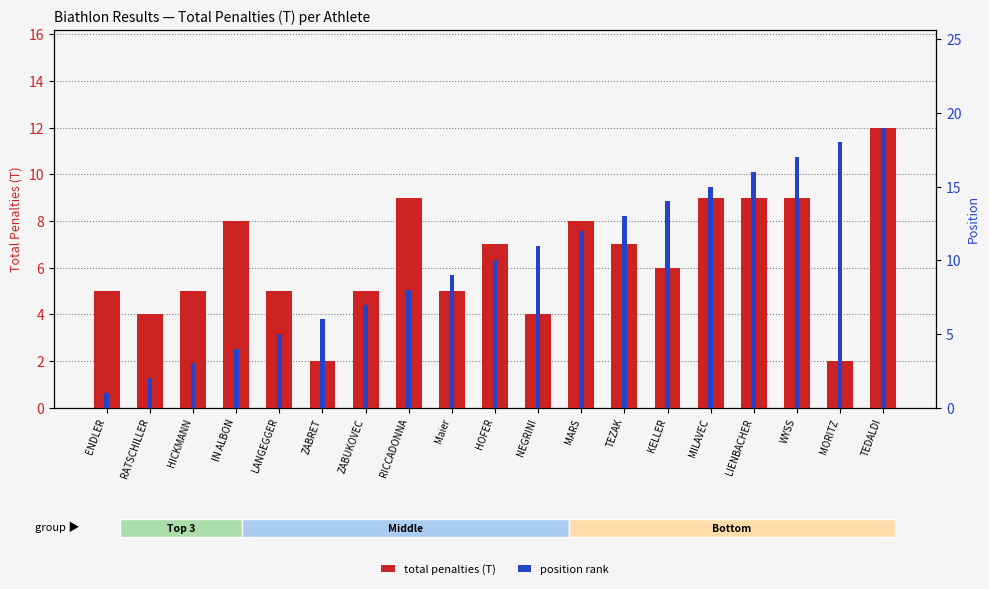

How many bars are there in total?

38